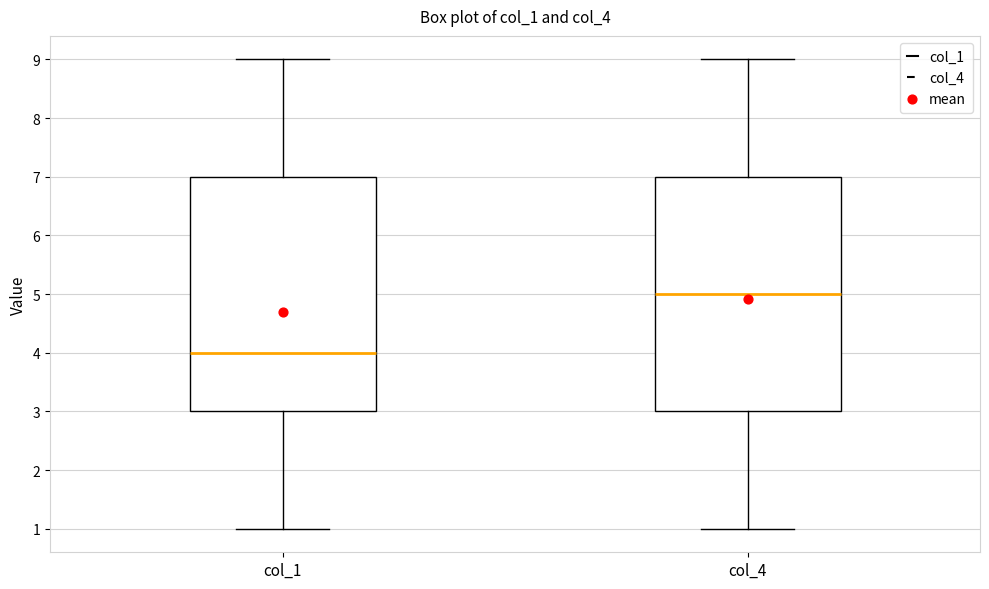

Reading left to right, read every box against the y-axis: the position of its median line, the range the box covers, and the ends of its whiskers. The values are not printed on the chart, so give them approximately, as read against the axis.

col_1: median 4, box 3 to 7, whiskers 1 to 9
col_4: median 5, box 3 to 7, whiskers 1 to 9